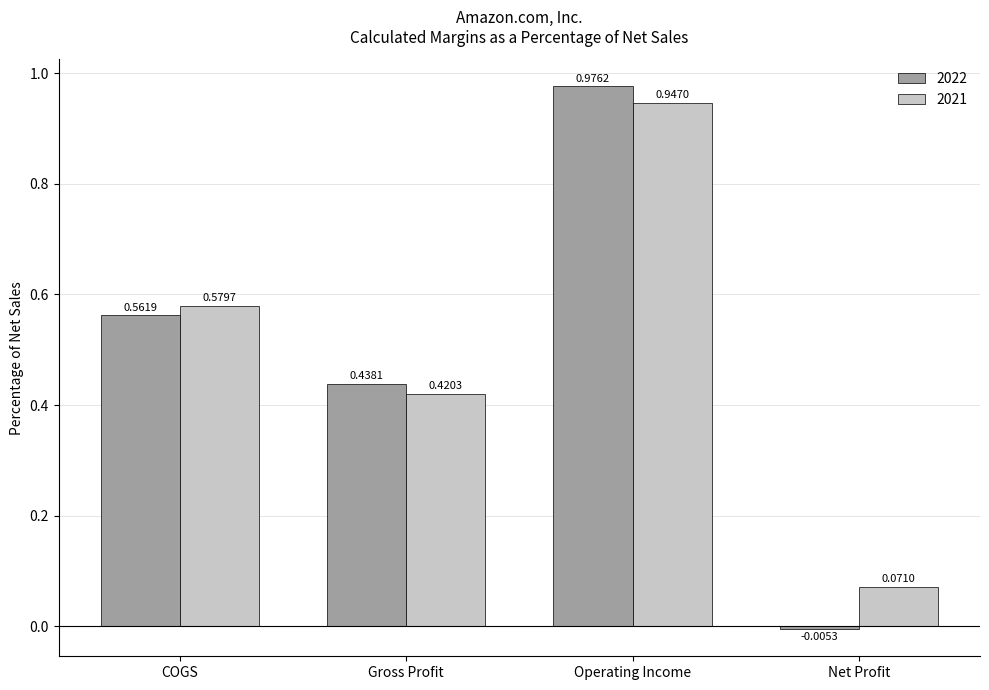

Rank the categories by 2022 value from lowest to highest.

Net Profit, Gross Profit, COGS, Operating Income